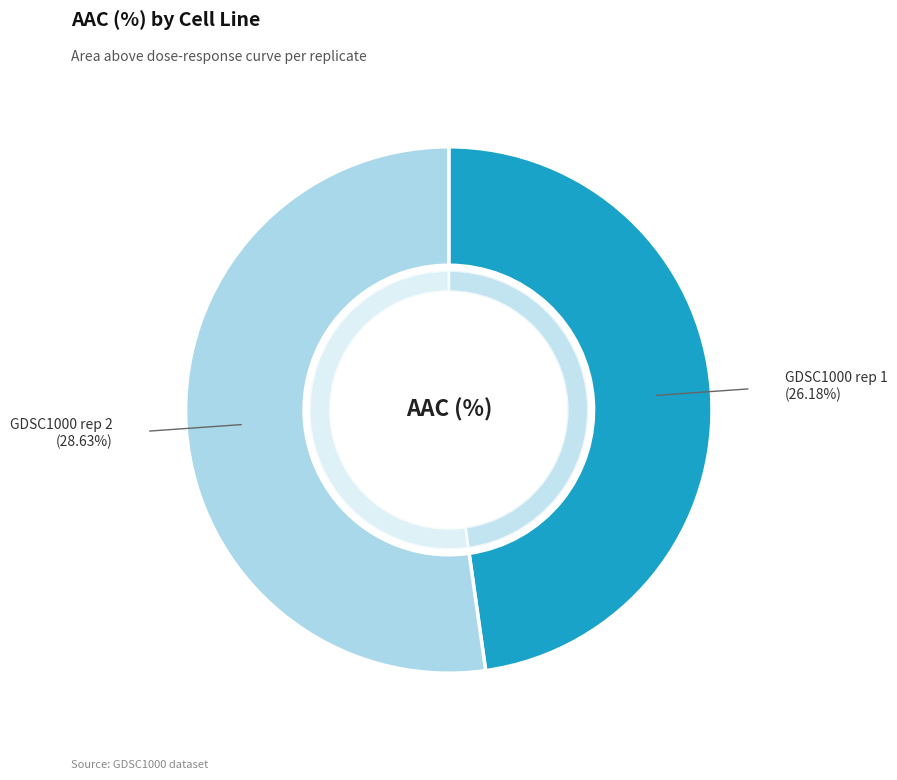

What percentage is the GDSC1000 rep 1 slice, to the nearest percent?

48%